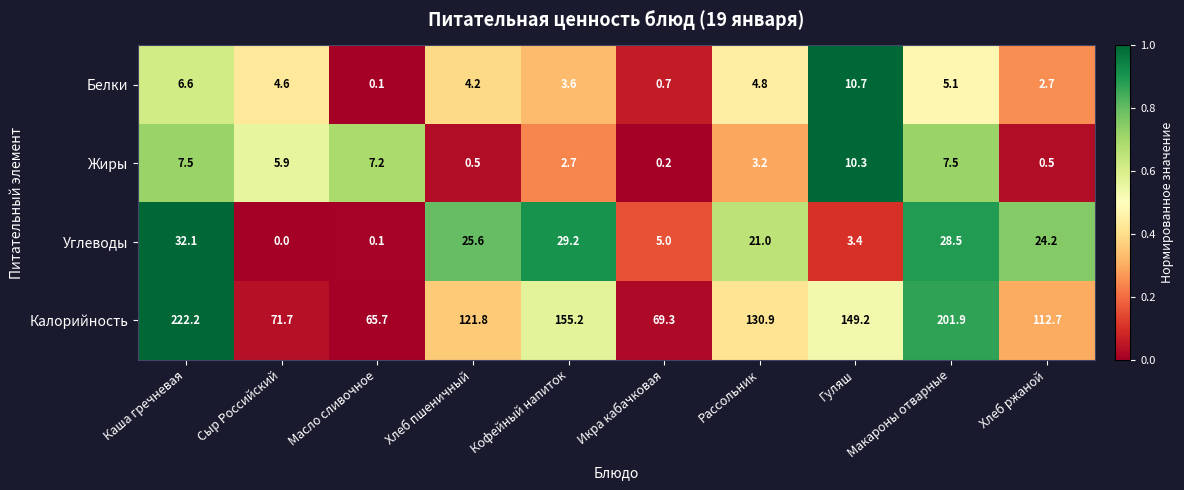

At which category does the chart reach its peak across all series?

Каша гречневая